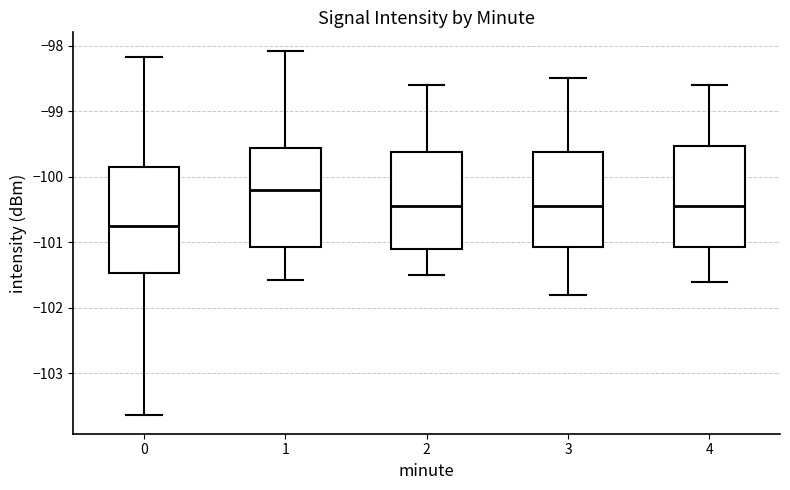

Which box has the lowest median line?

0